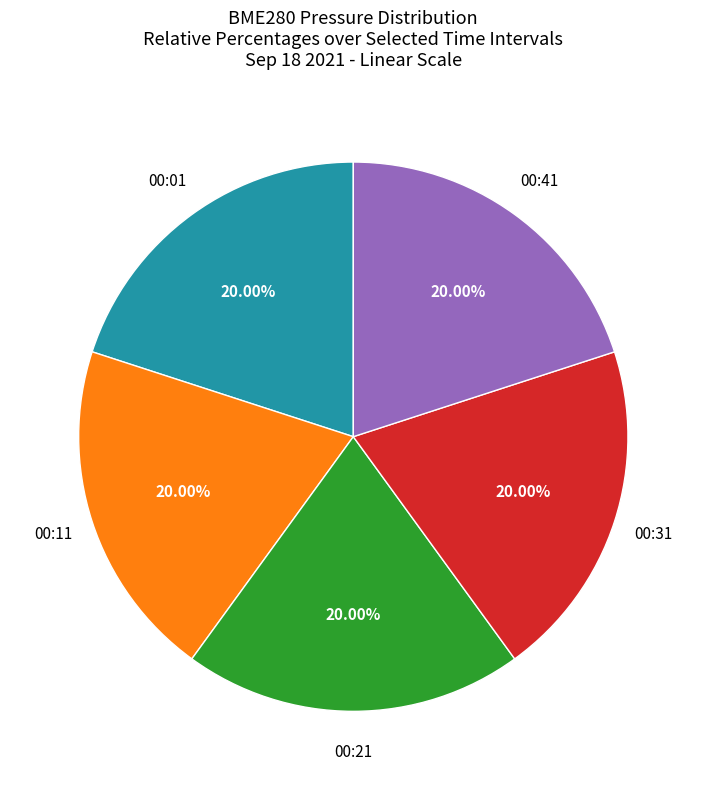

Is there any slice that represents more than half of the pie?

No